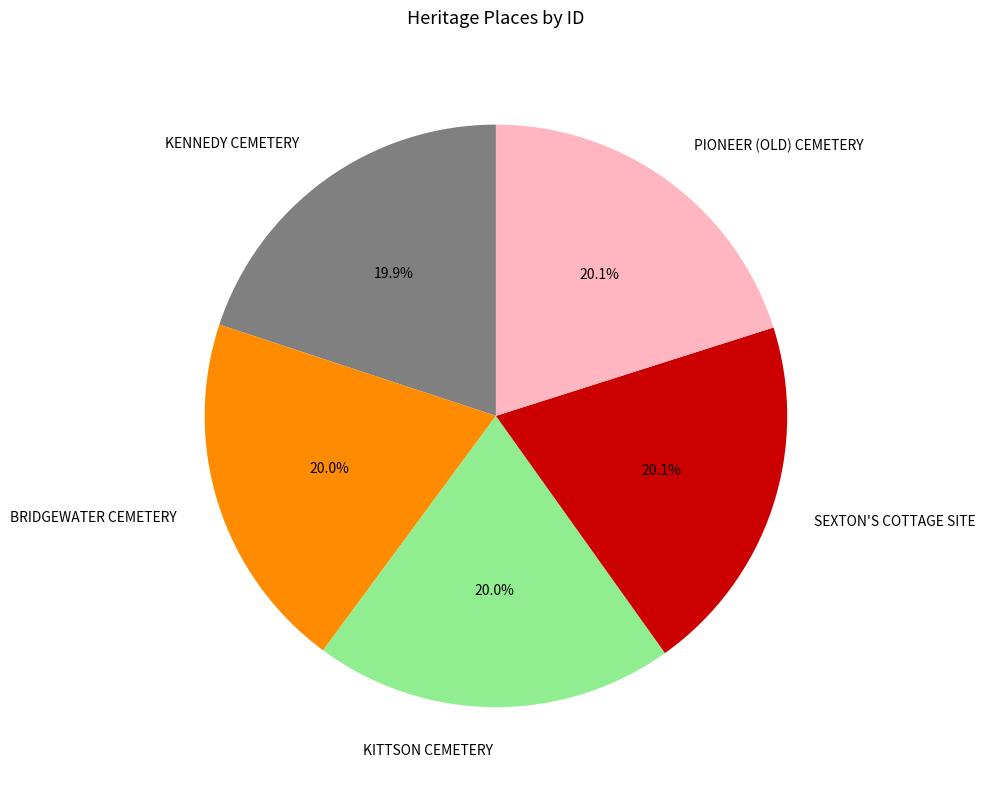

Approximately how many times larger is the value at PIONEER (OLD) CEMETERY compared to BRIDGEWATER CEMETERY?

1.0